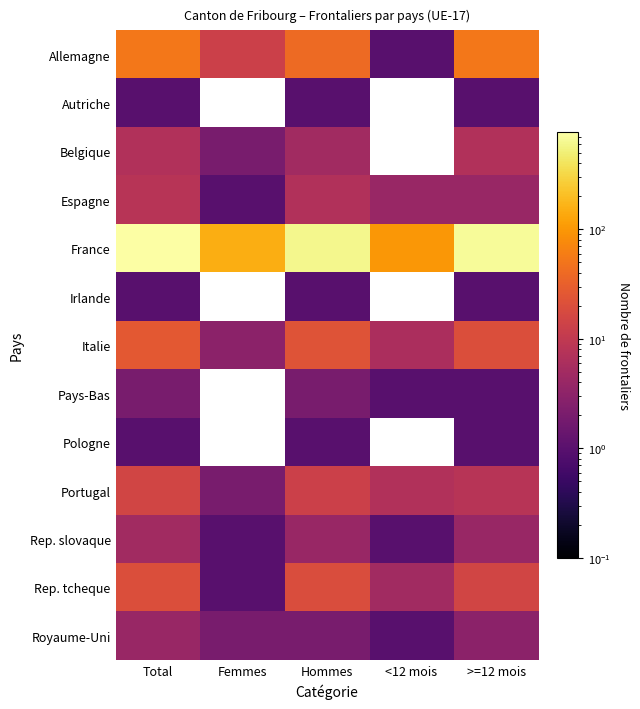

The Autriche series shows 1.7 at Total. True or false?

False